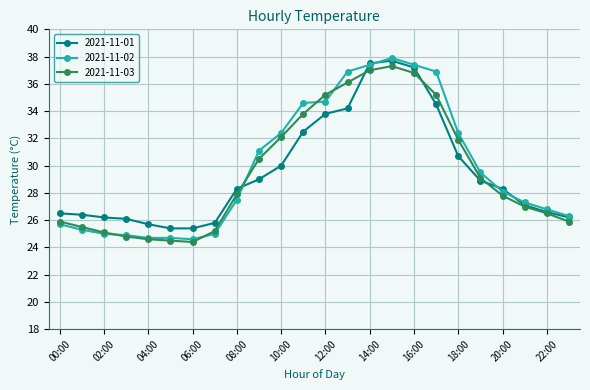

What is the value of the 2021-11-03 point at the 2nd from the left?

25.5